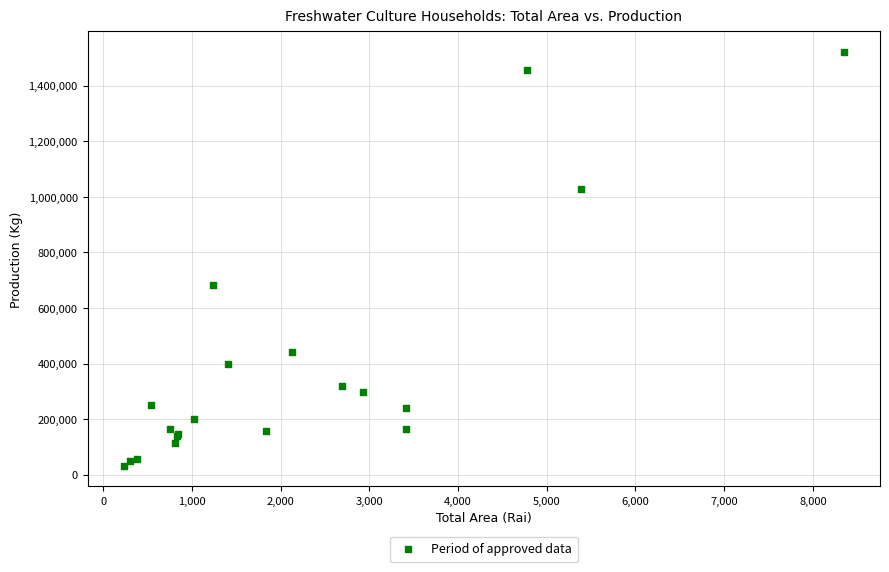

What Y value in the scatter plot is closest to 776842?

681434.1